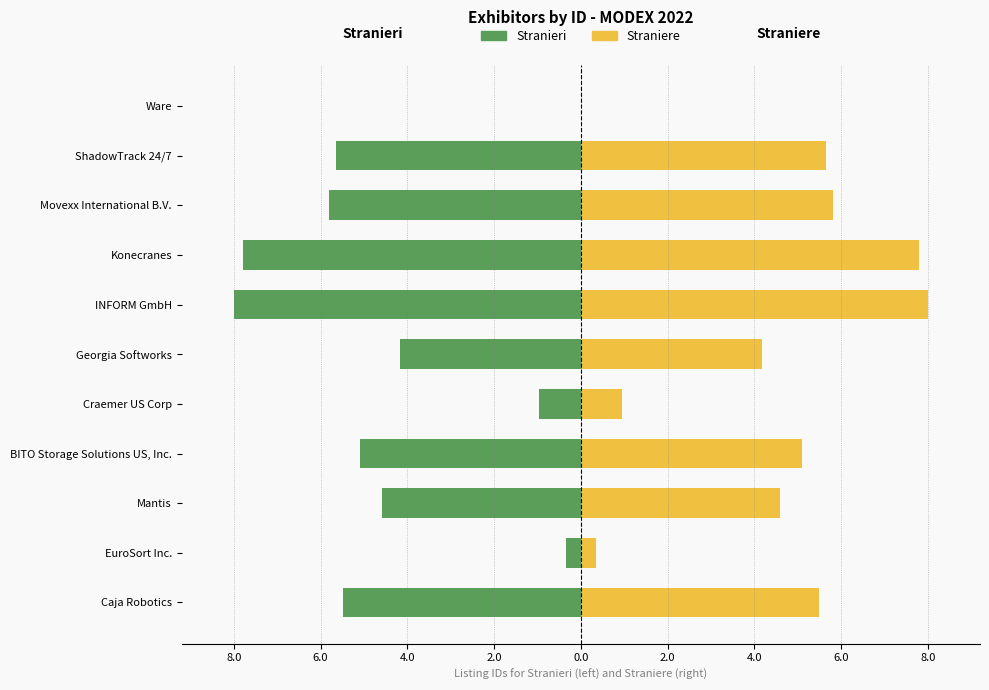

How many groups of bars are there?

11